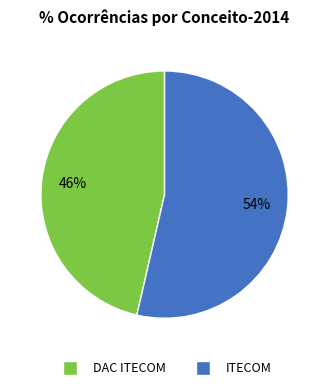

How many segments does this pie chart have?

2